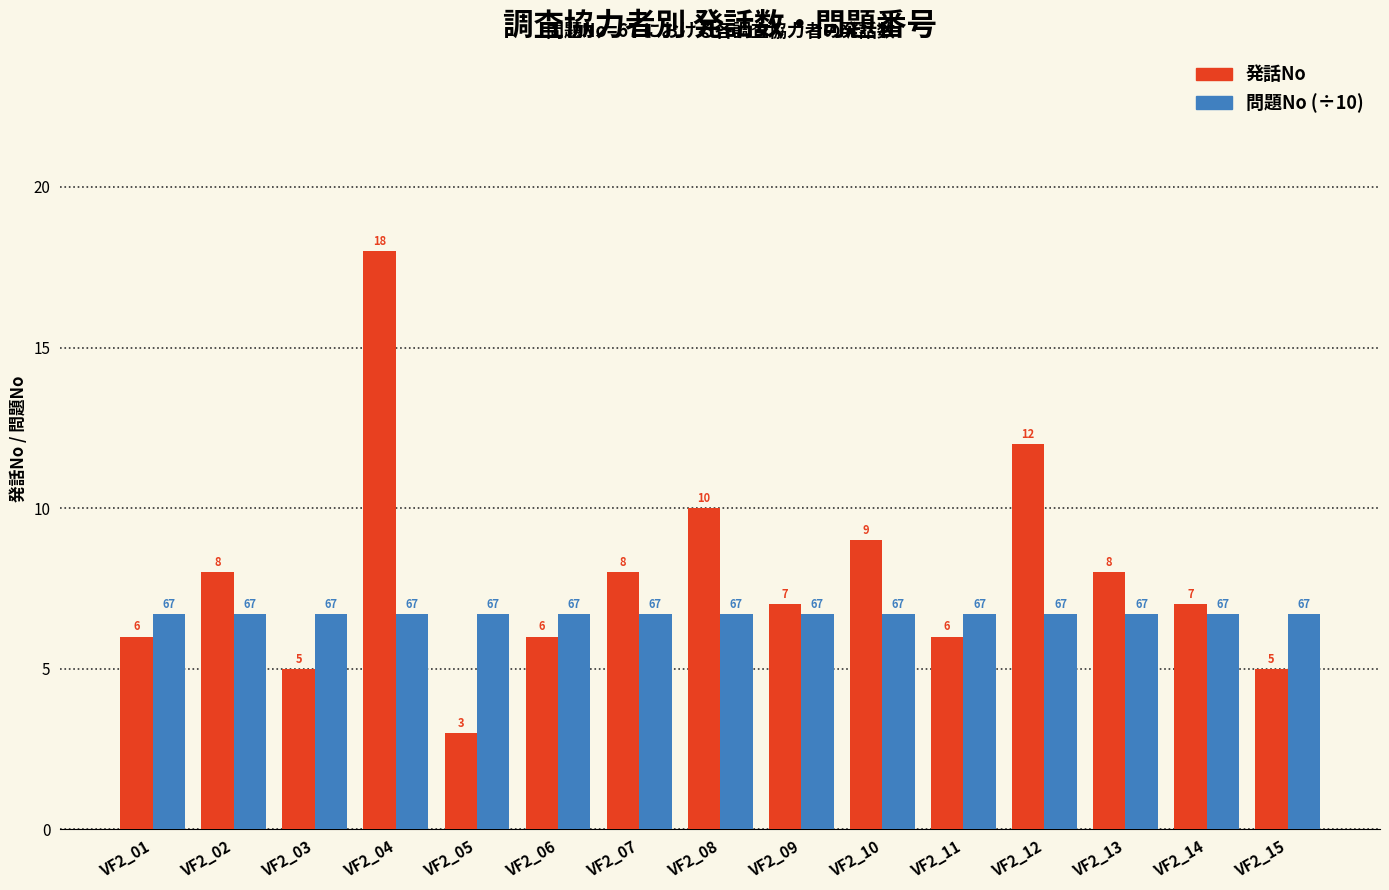

The value of 問題No (÷10) at VF2_01 is 6.7. True or false?

True